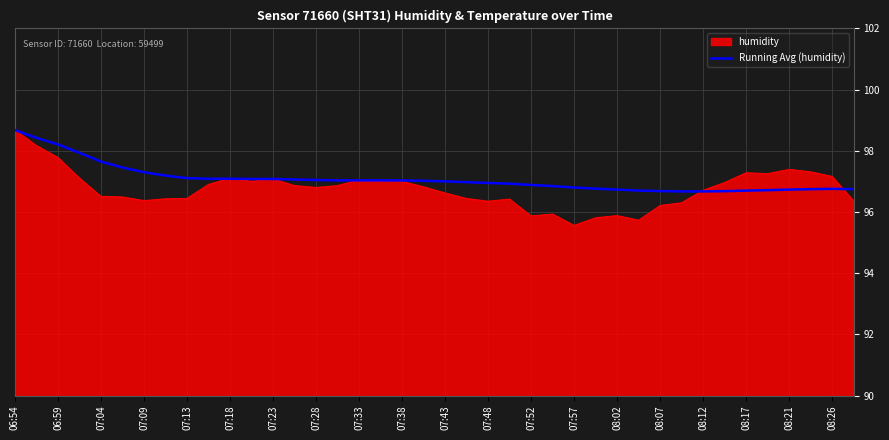

Which series has the widest spread of values?

humidity